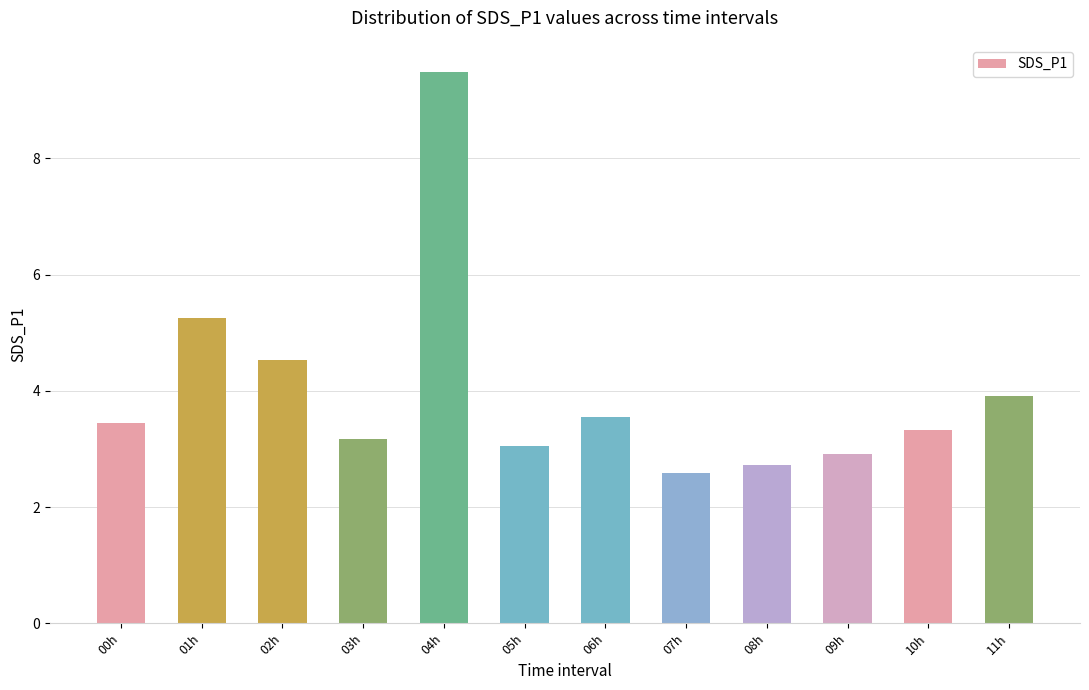

Rank the categories by value from lowest to highest.

07h, 08h, 09h, 05h, 03h, 10h, 00h, 06h, 11h, 02h, 01h, 04h